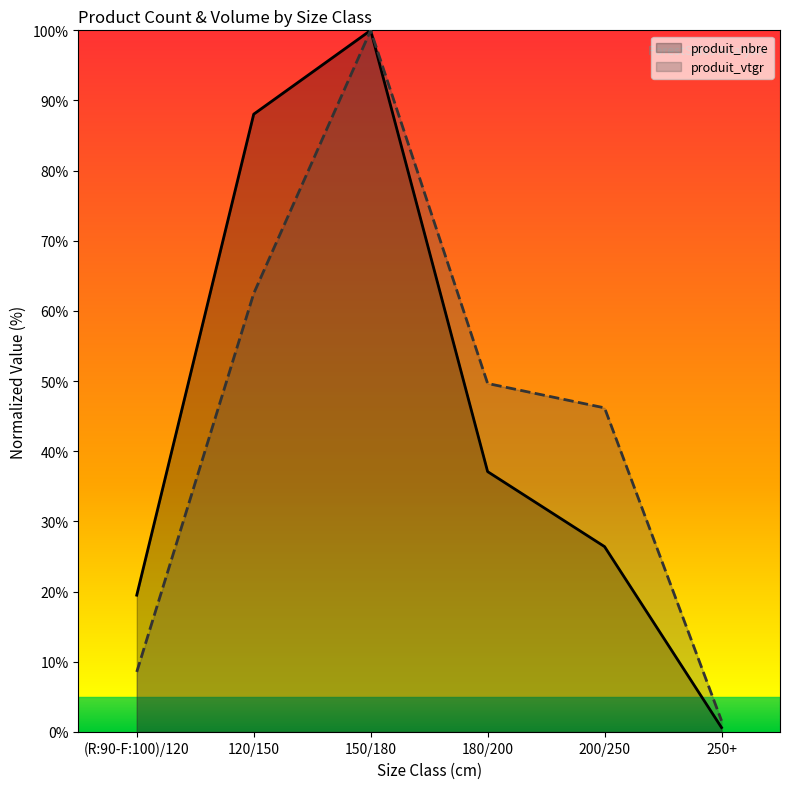

What is the label of the 3rd point from the right?

180/200